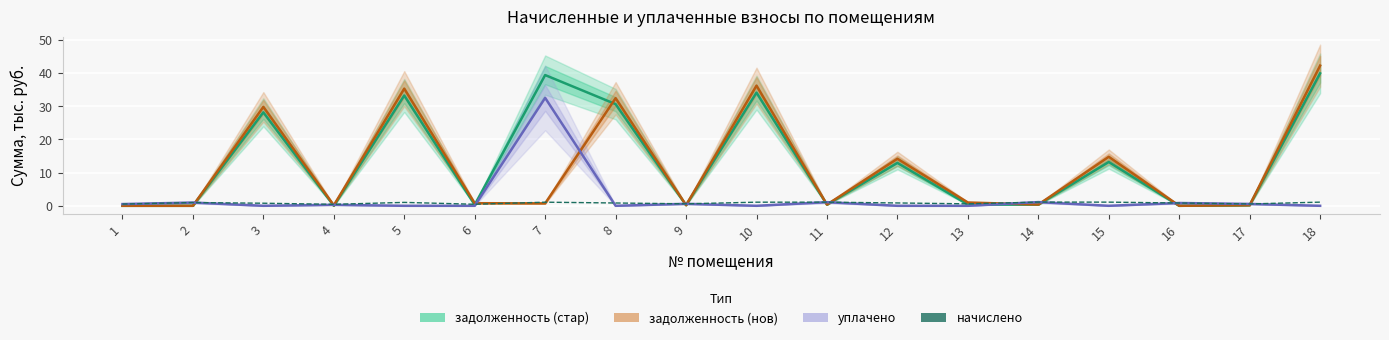

True or false: задолженность (нов) has more than 2 points higher than both neighbors.

True